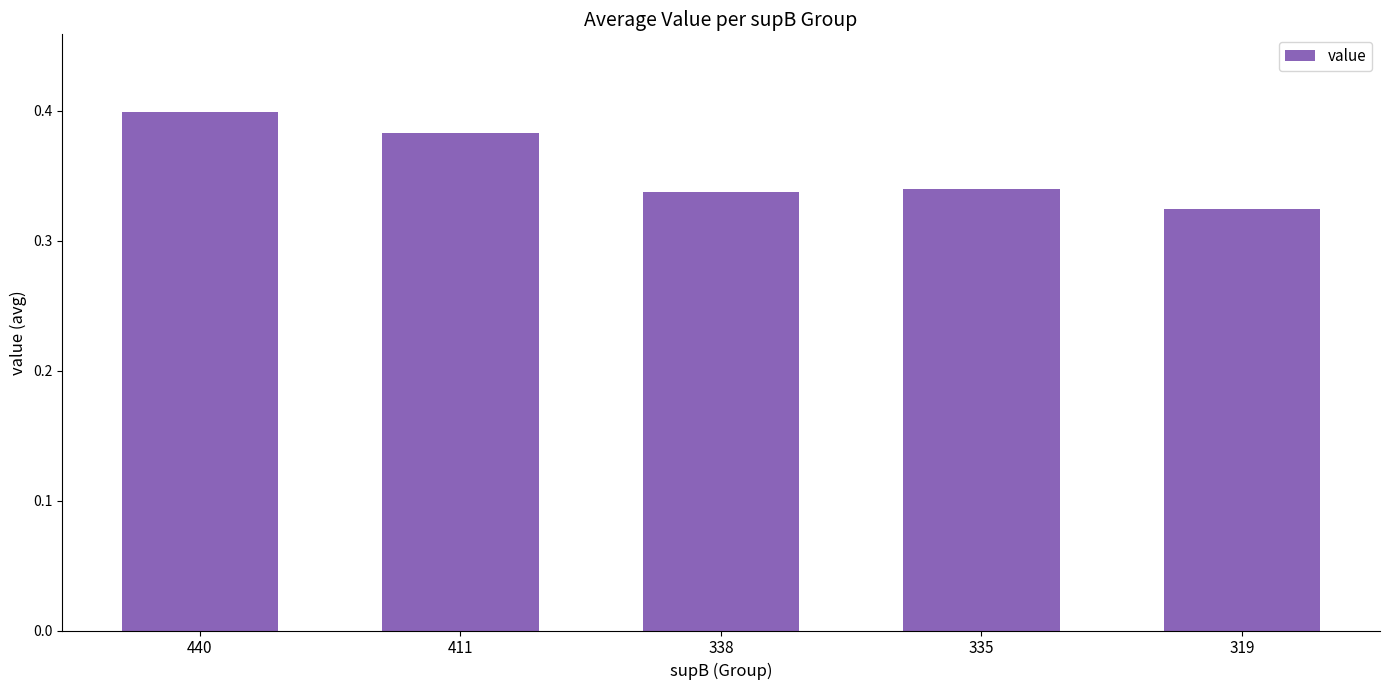

The value at 319 is 0.1. True or false?

False